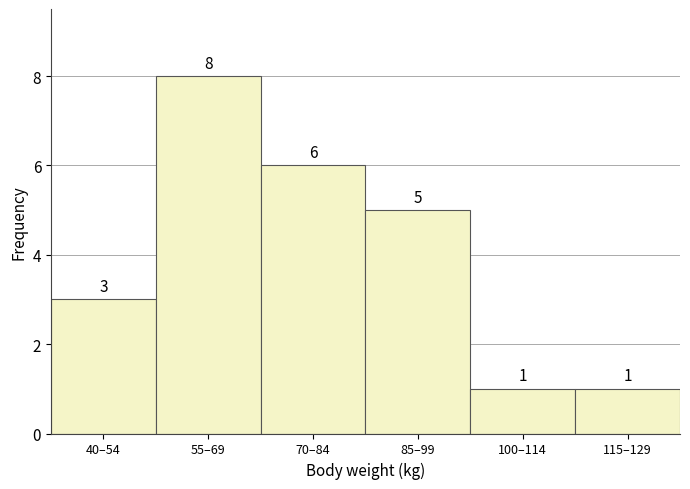

Reading right to left, list all the values displayed in this chart.

1	1	5	6	8	3